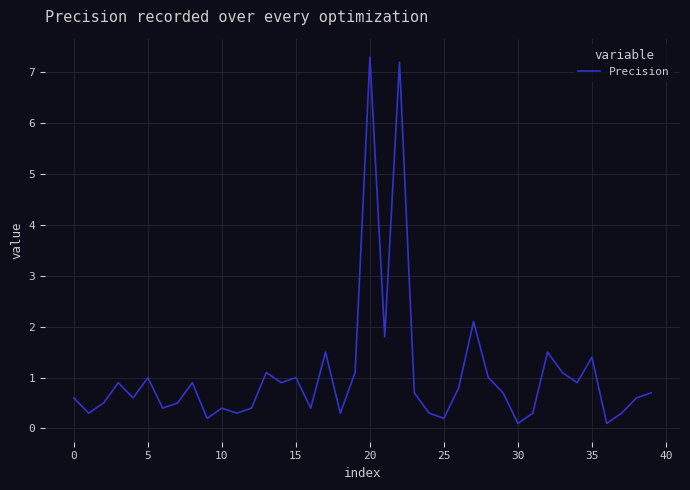

What is the greatest value displayed?

7.3